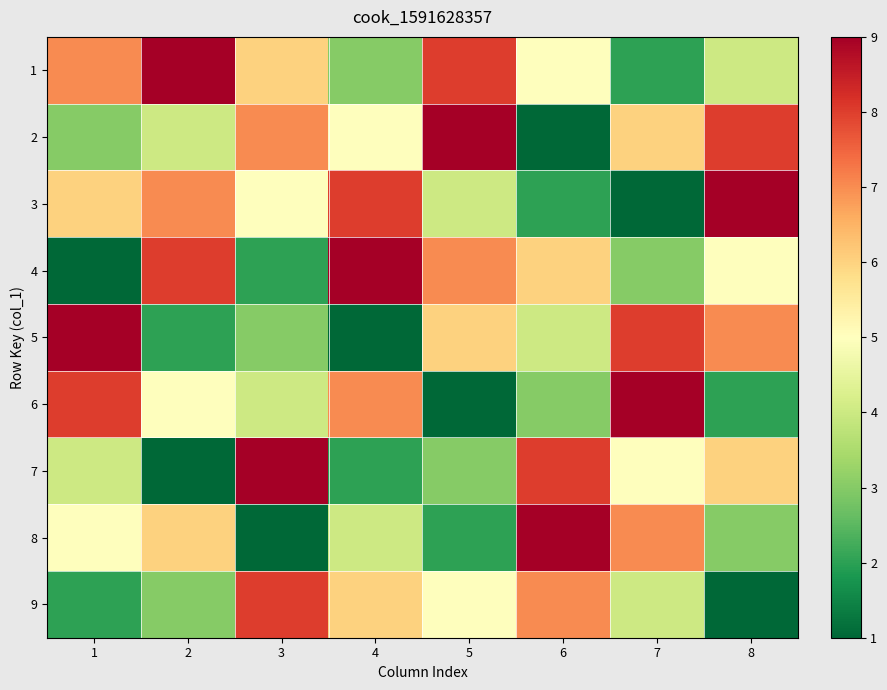

Which category has the highest value across all series?

2